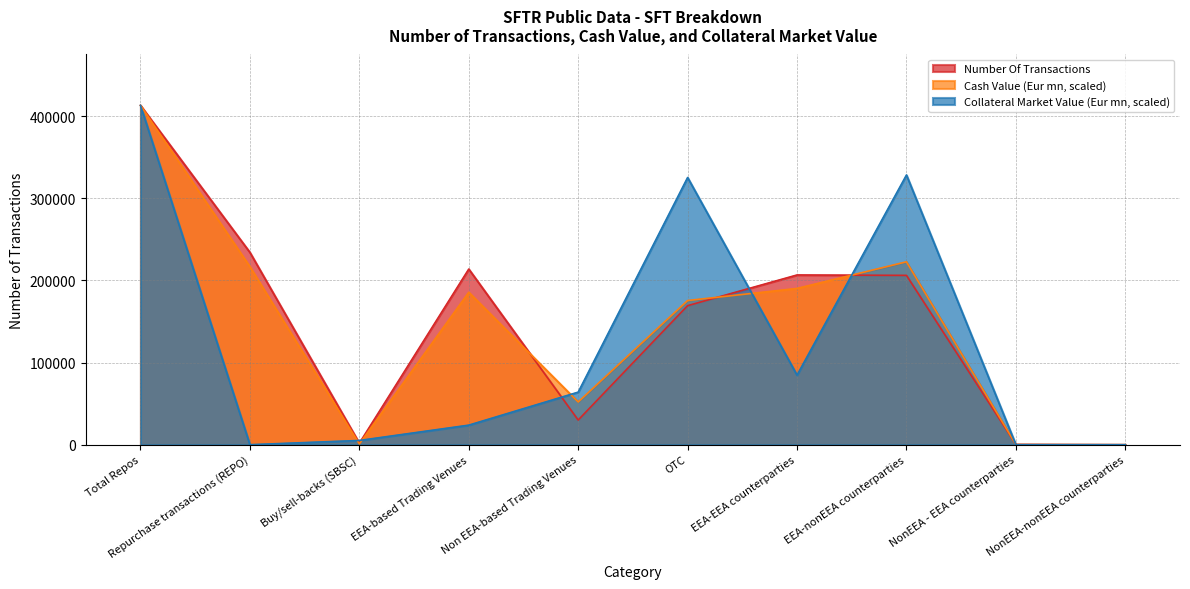

Does the chart have visible grid lines?

Yes